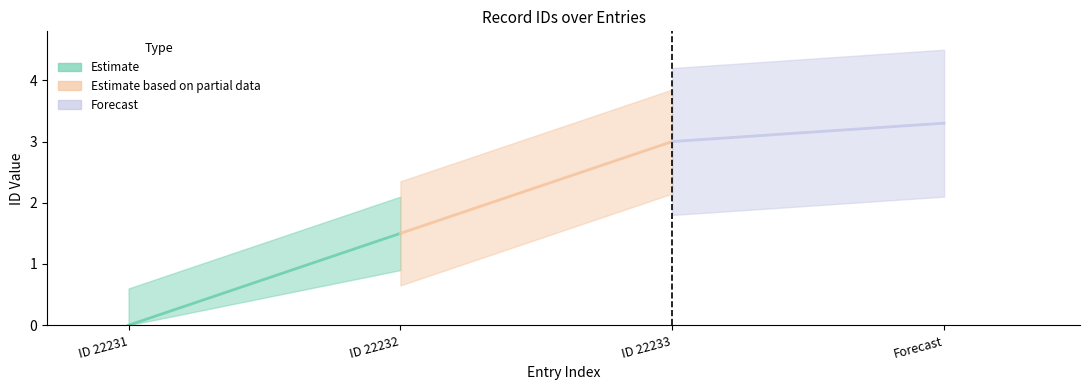

Does the chart display data point markers on the line(s)?

No